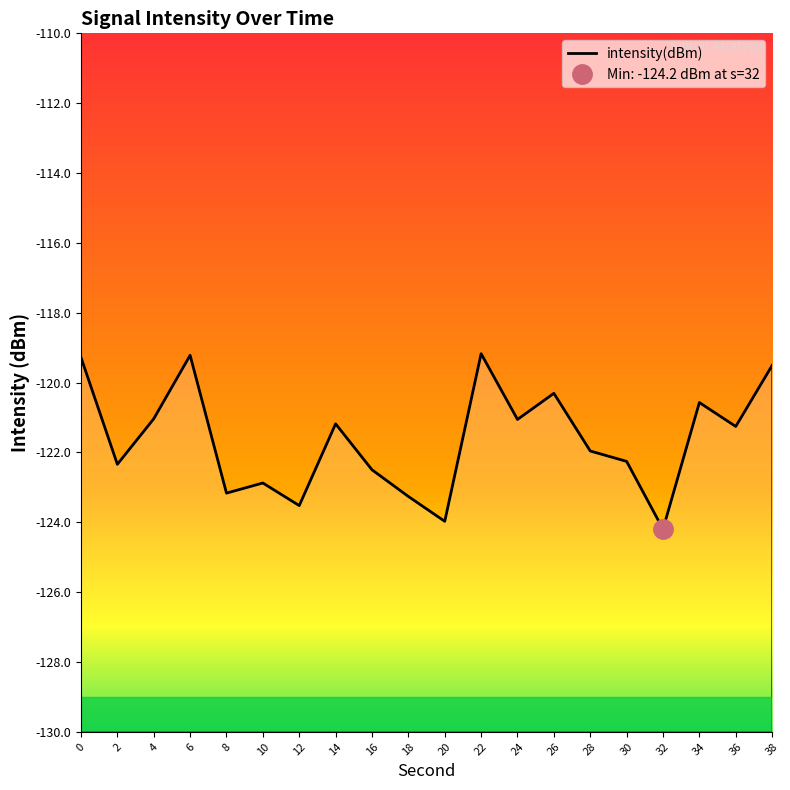

At which category does the data reach its first local valley?

2